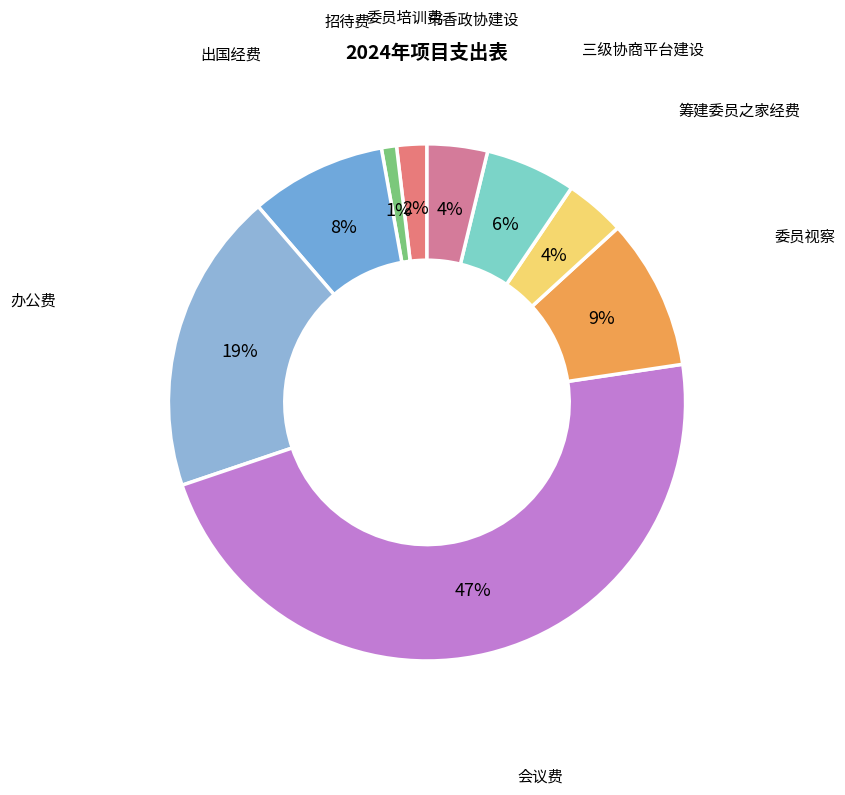

How many segments does this pie chart have?

9